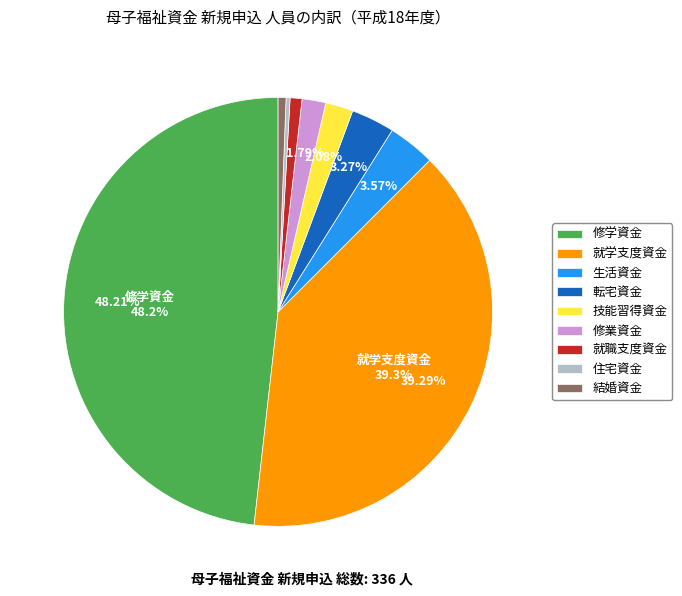

Is there any slice that represents more than half of the pie?

No